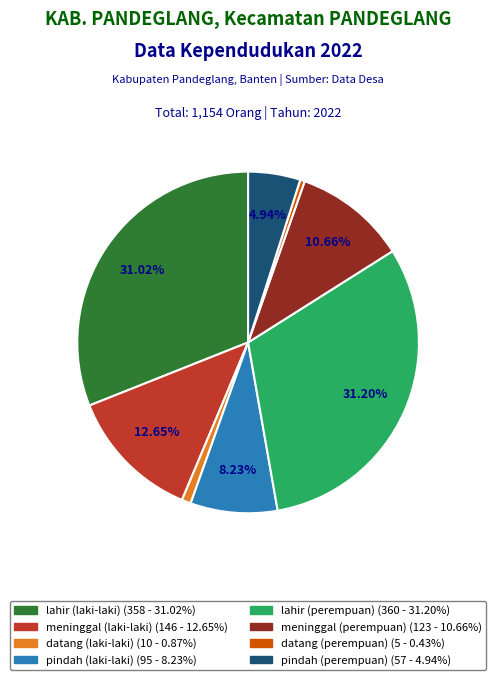

Between pindah (perempuan) and lahir (perempuan), which is larger?

lahir (perempuan)